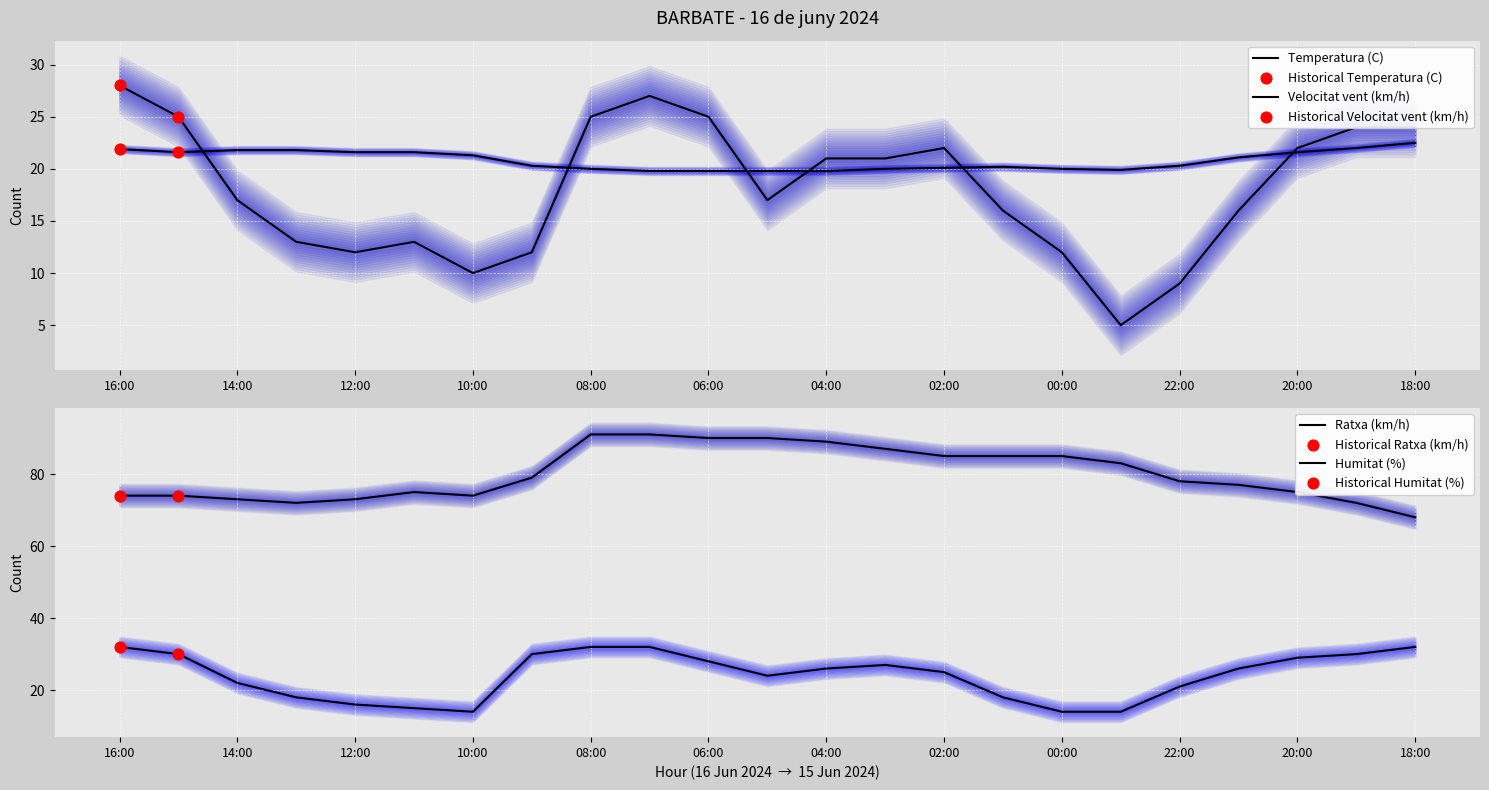

At which category is the sum across all series the highest?

07:00